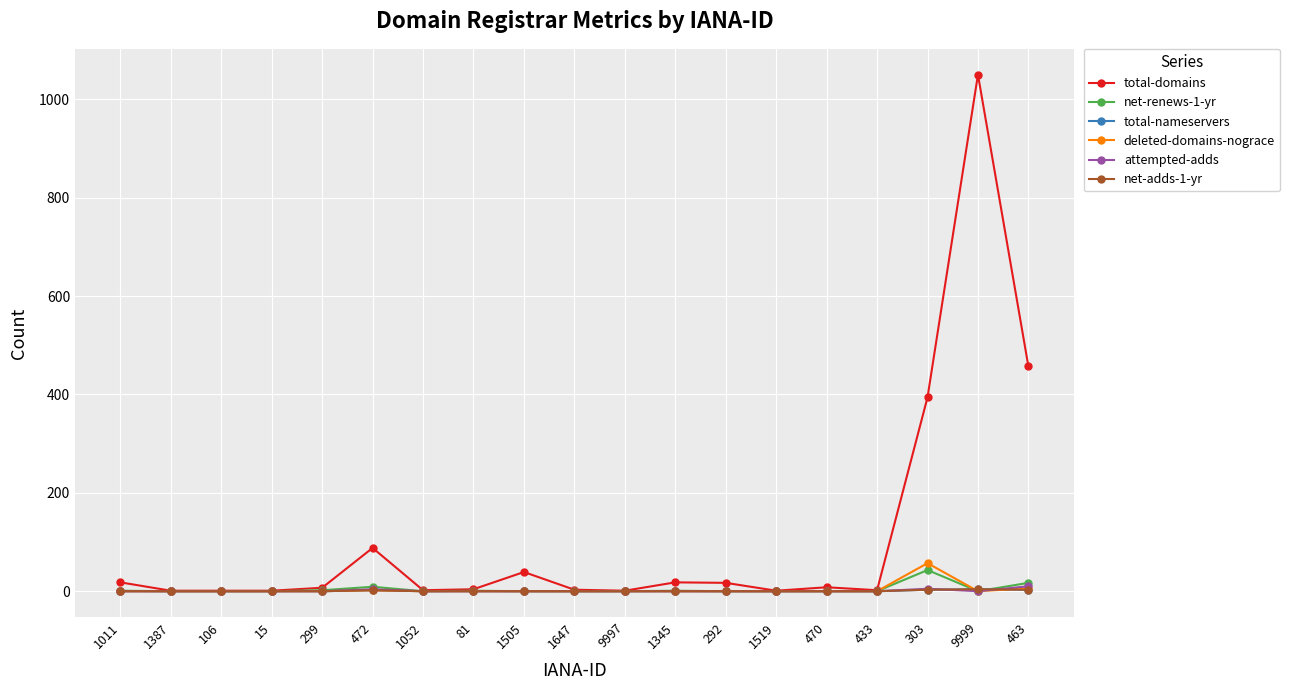

Does the chart have visible grid lines?

Yes